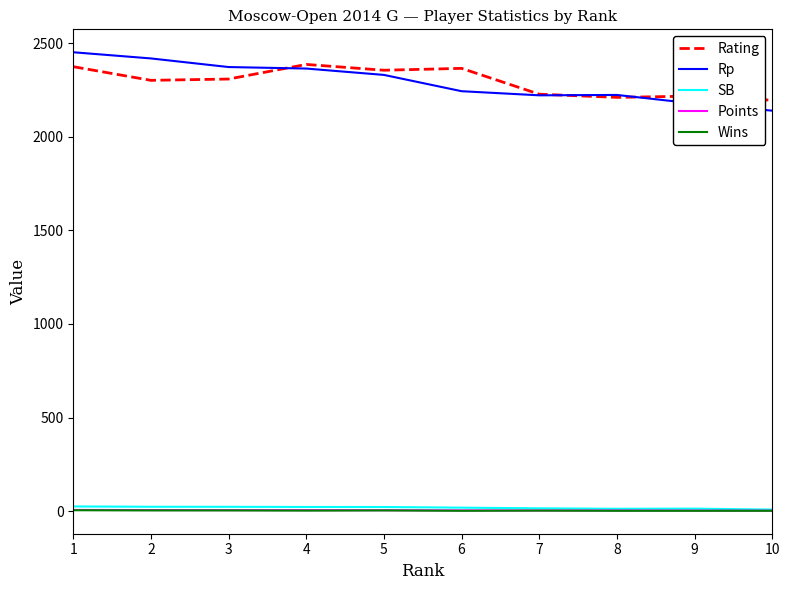

What is the average value of the Rating series?

2293.8